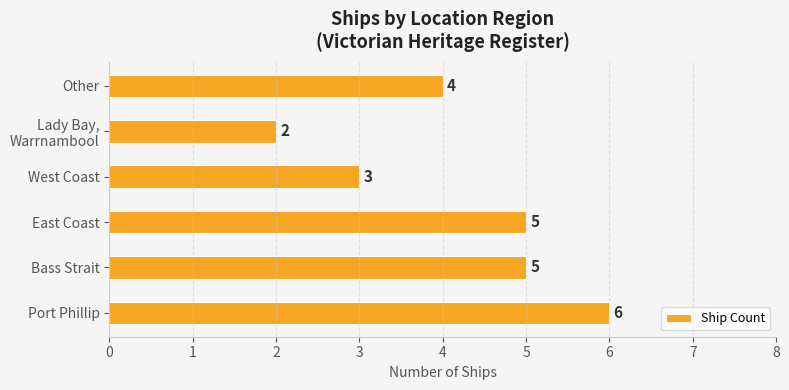

How many bars are there in total?

6